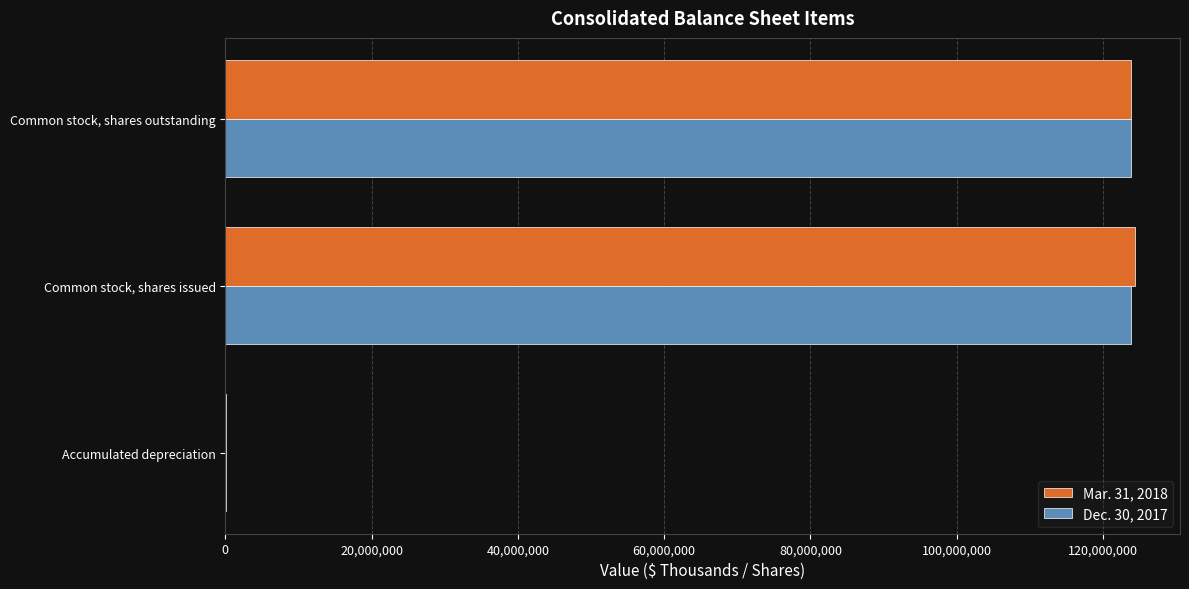

Is it true that Dec. 30, 2017 equals 123895000 at Common stock, shares issued?

True